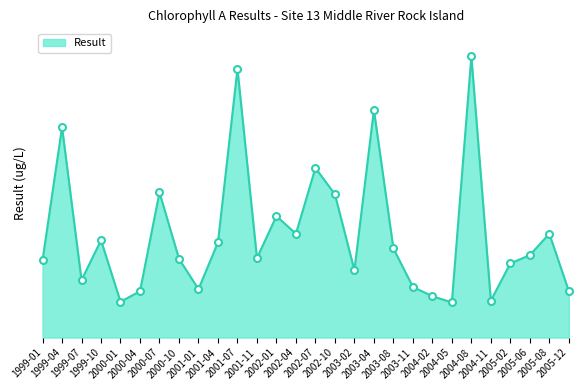

Does the chart have visible grid lines?

No